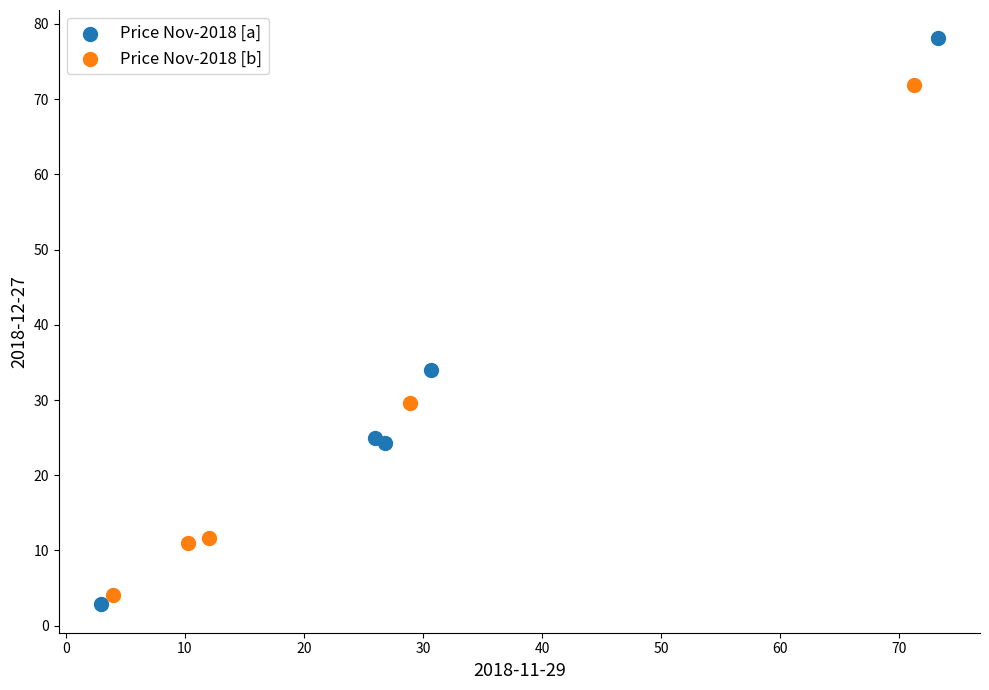

Which series has the largest Y range (max minus min)?

Price Nov-2018 [a]